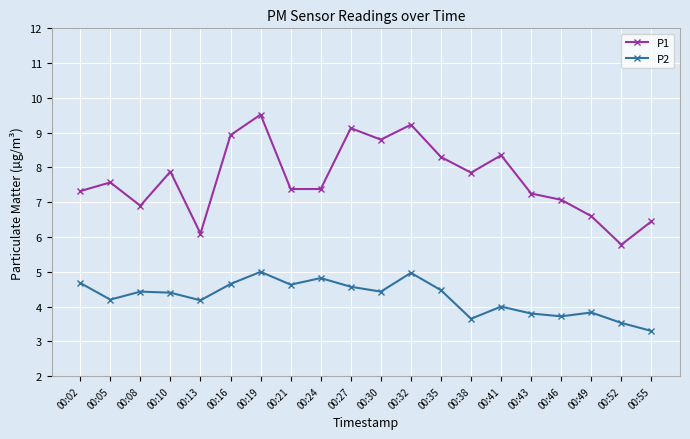

Is it true that P2 equals 4.6 at 00:27?

True